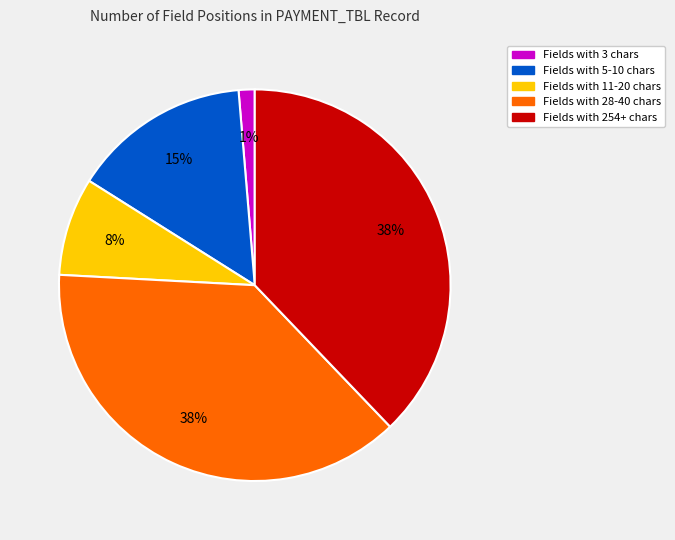

To the nearest percent, what is the difference between the largest and smallest slice percentages?

37%